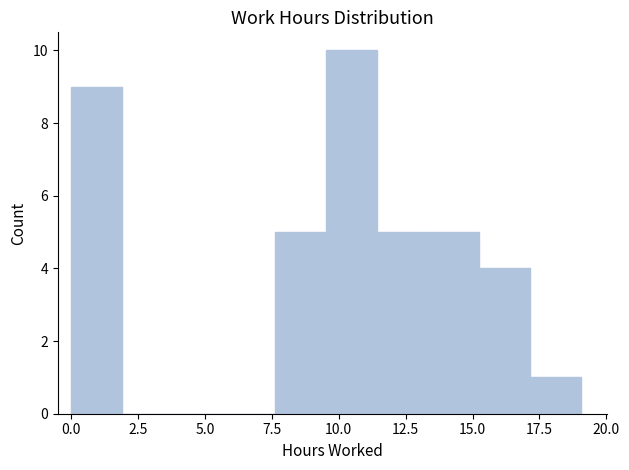

Read against the x-axis, roughly where is the centre of the tallest bar?

10.5